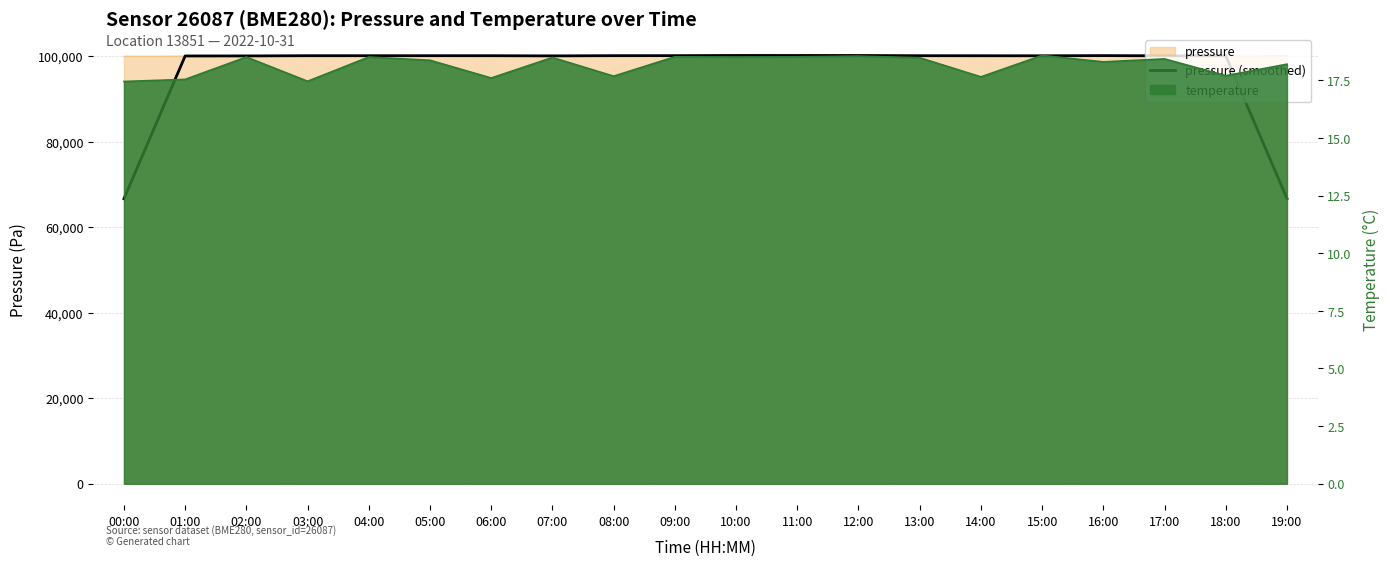

What position from the right is 18:00?

2